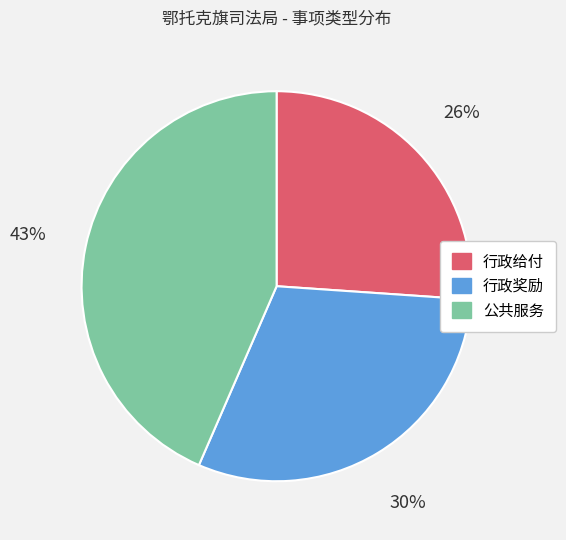

Does 行政给付 represent more than half of the total?

No